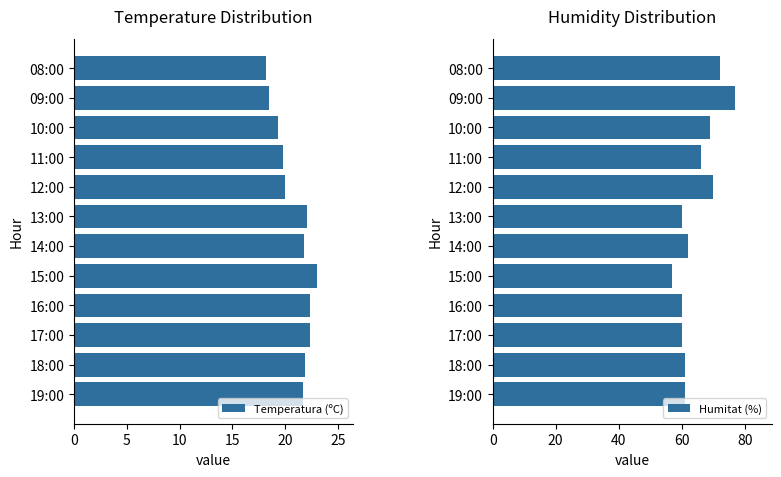

The Temperatura (ºC) series shows 18.2 at 08:00. True or false?

True